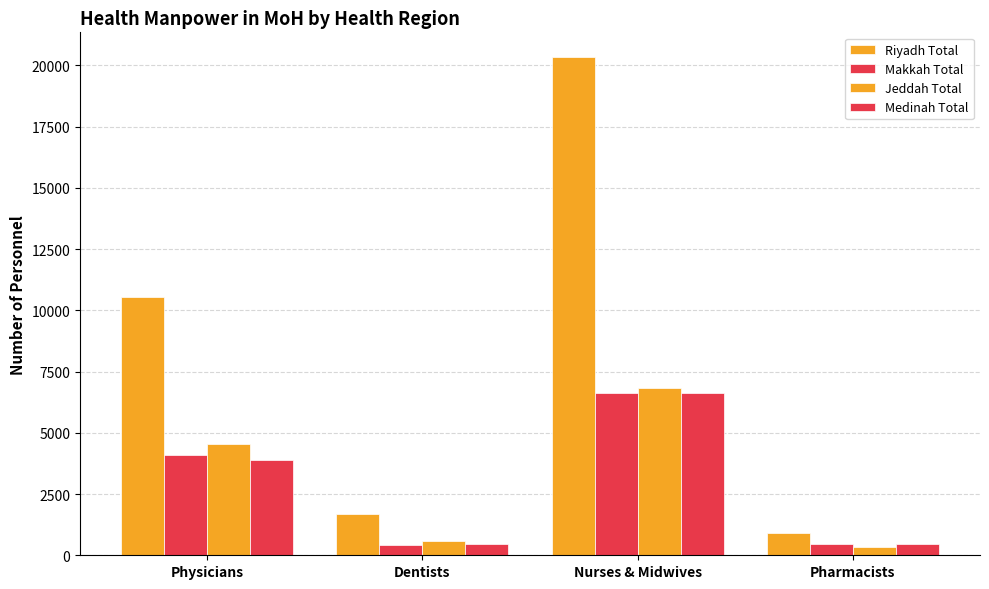

List the labels in order of Riyadh Total value, smallest first.

Pharmacists, Dentists, Physicians, Nurses & Midwives